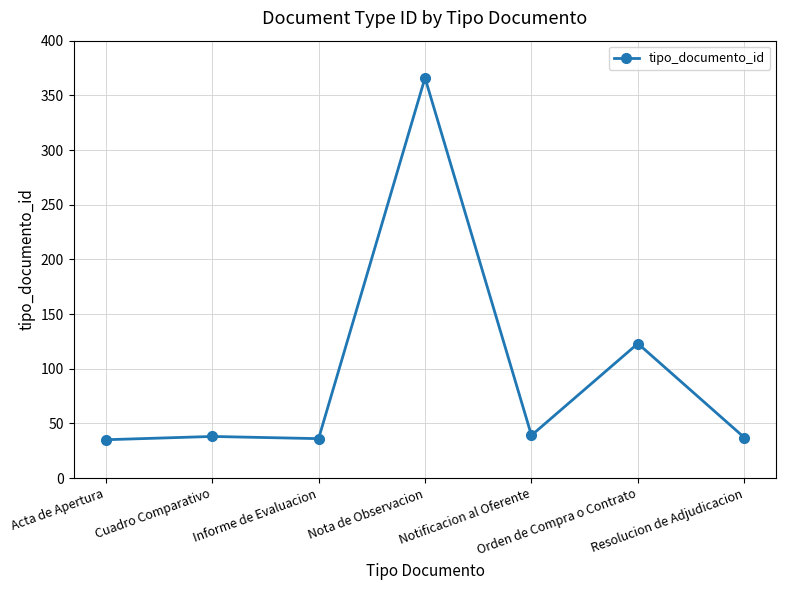

What is the difference between the maximum and minimum values?

331